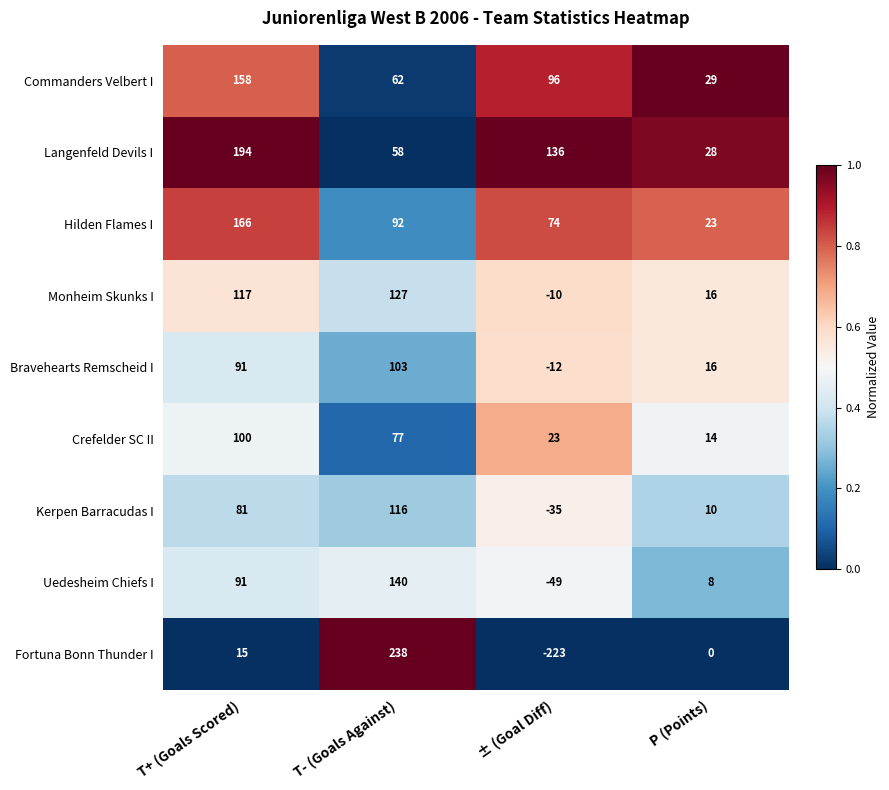

Is it true that Fortuna Bonn Thunder I equals -185 at P (Points)?

False